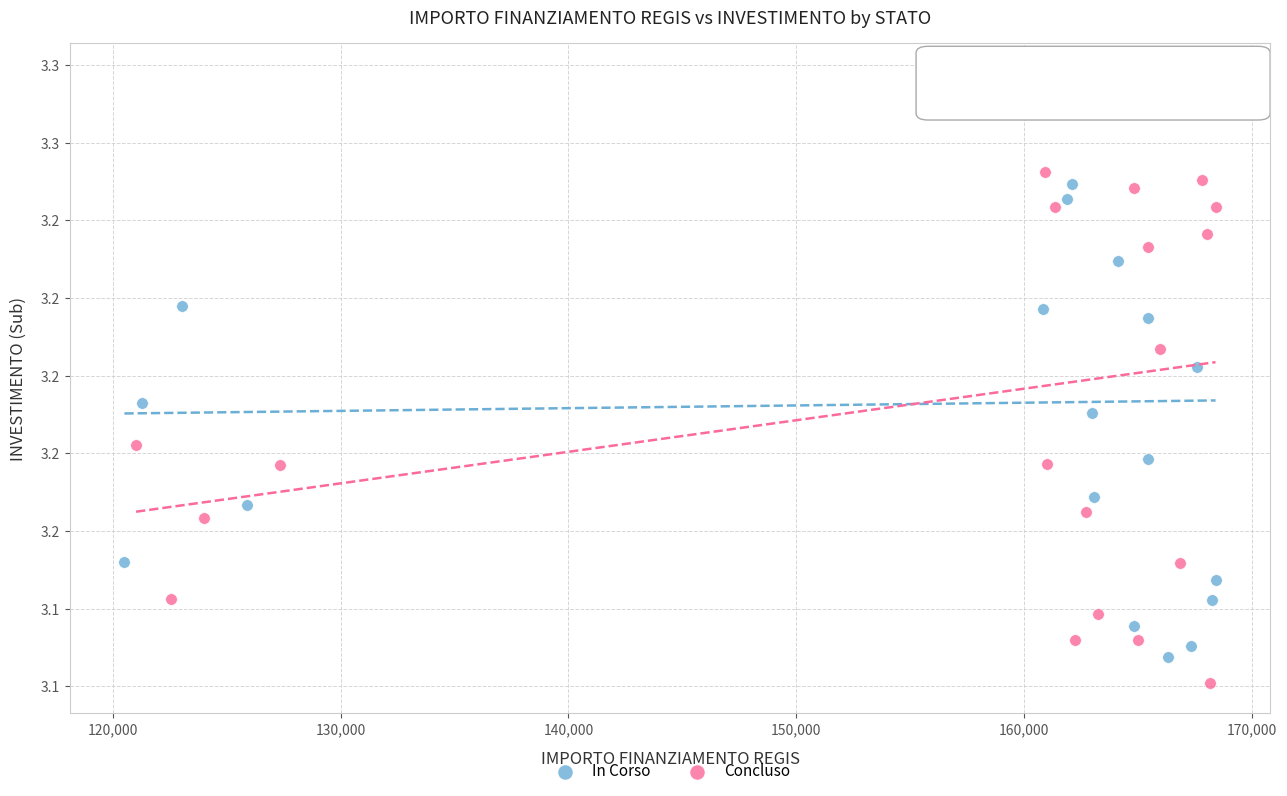

Which series contains the highest Y value?

Concluso